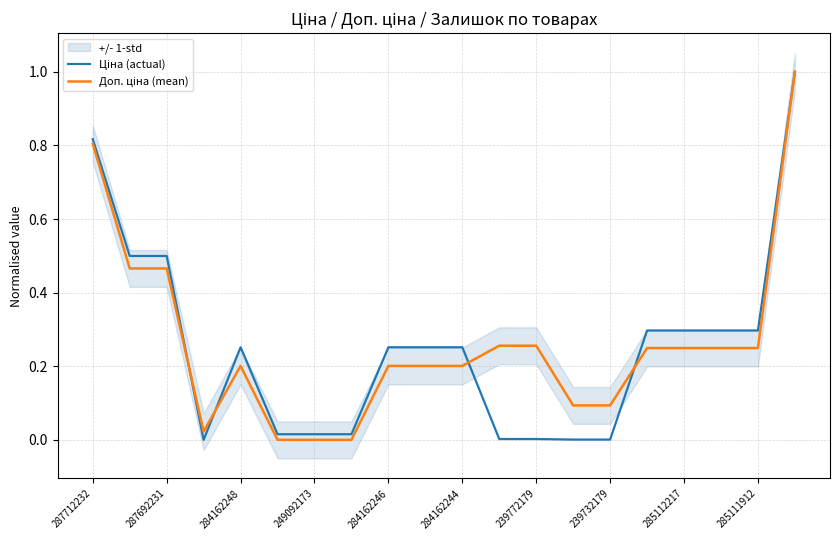

True or false: Ціна (actual) has a value of 0.8 at 287692231.

False